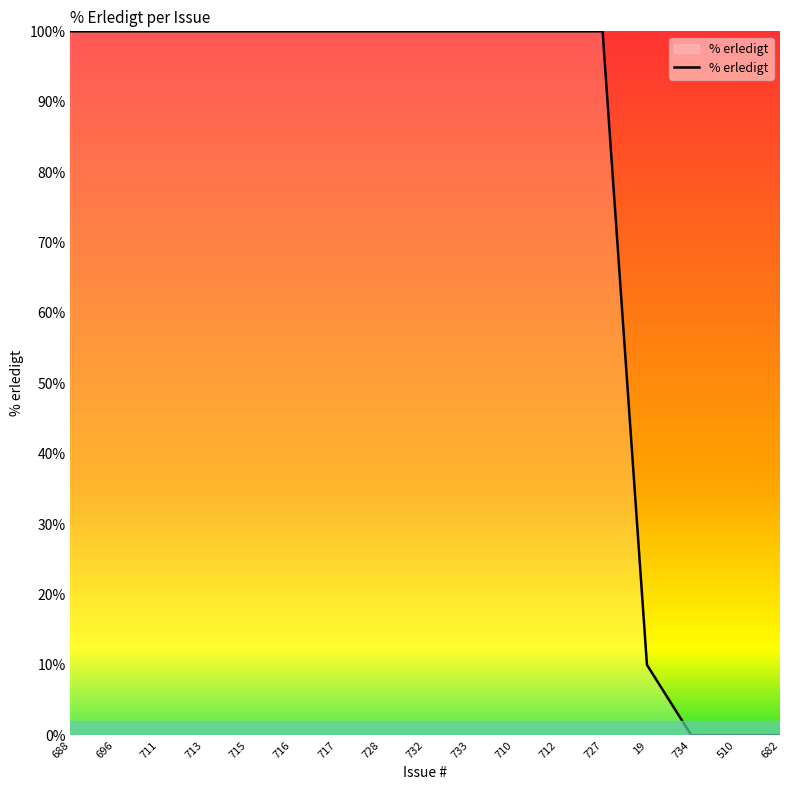

Does the chart display data point markers on the line(s)?

No